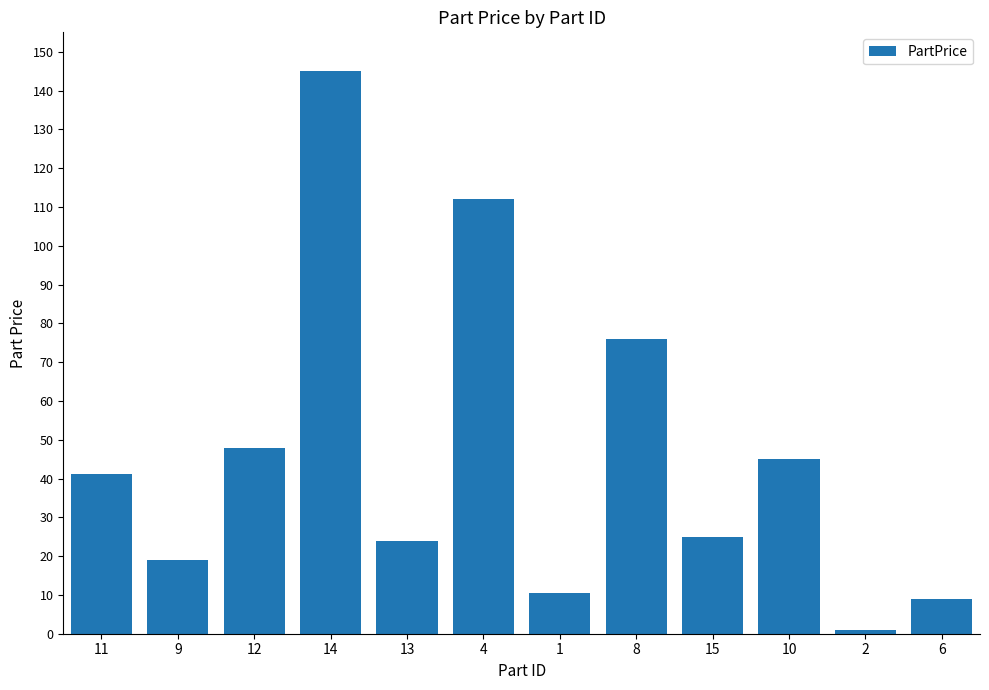

Is it true that the value at 8 is 46.3?

False